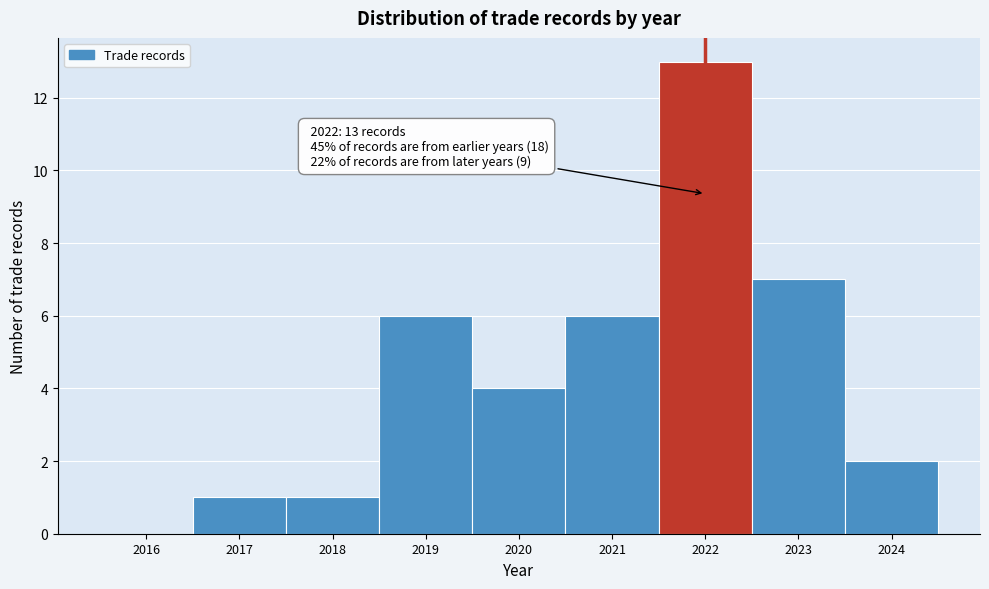

Reading right to left, list all the values displayed in this chart.

2024=2	2023=7	2022=13	2021=6	2020=4	2019=6	2018=1	2017=1	2016=0